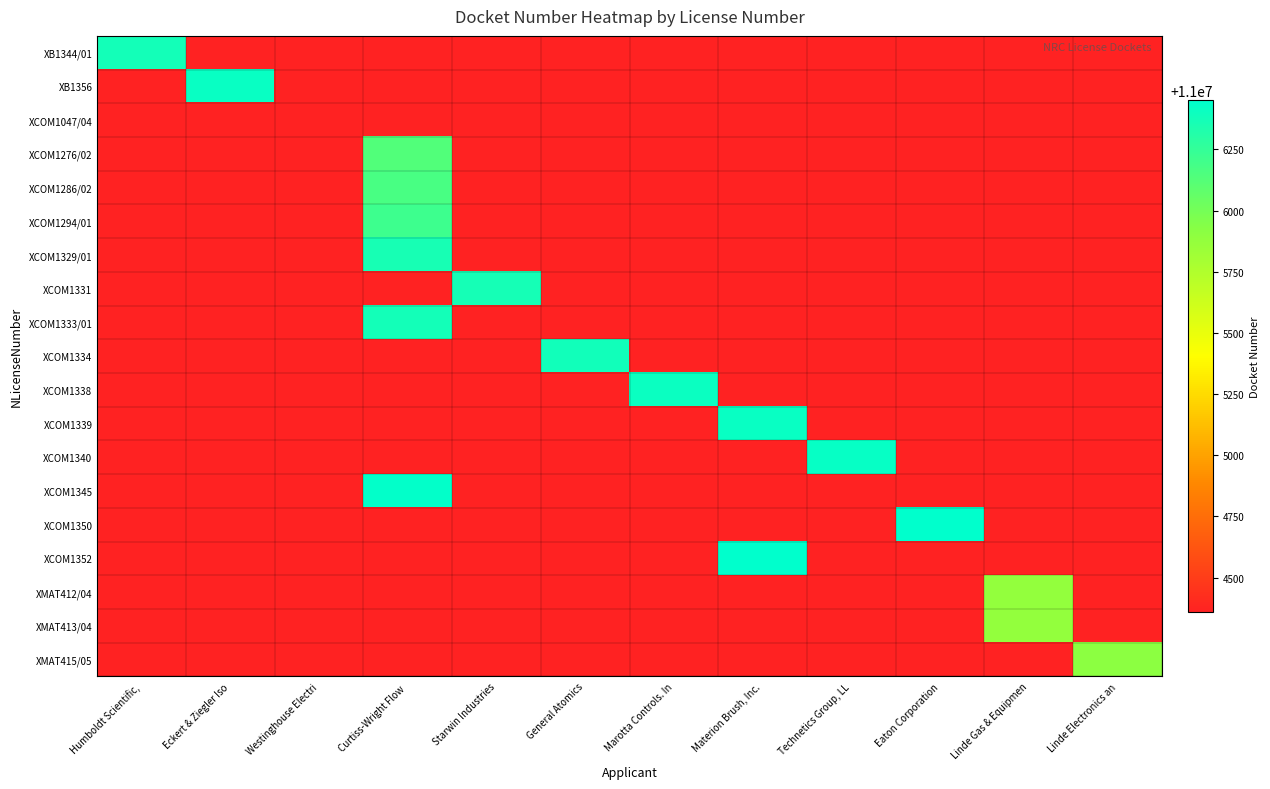

What is the total value across all series at Starwin Industries?

209084813